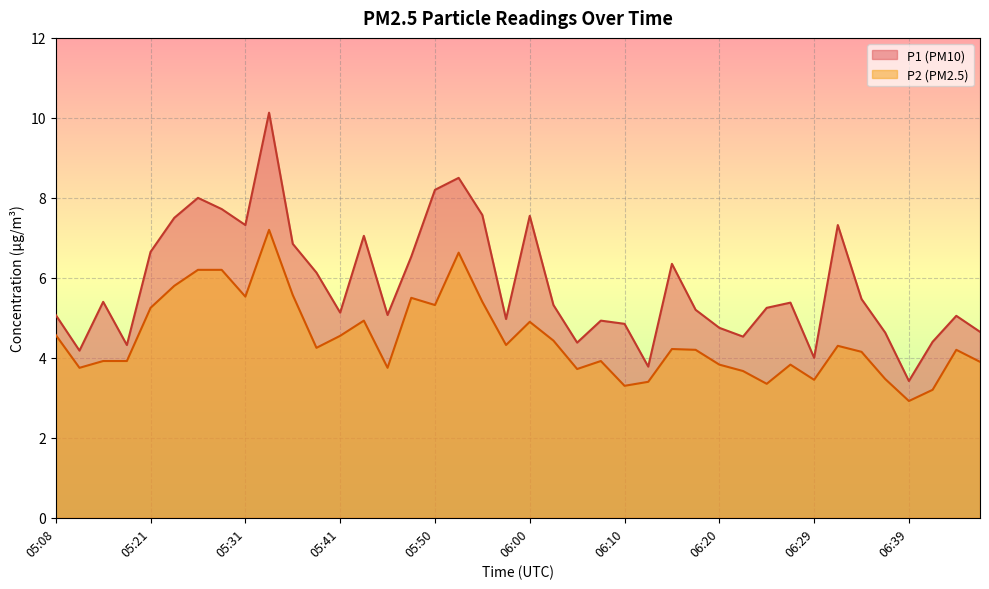

What is the difference between the highest and lowest values at 05:08?

0.5